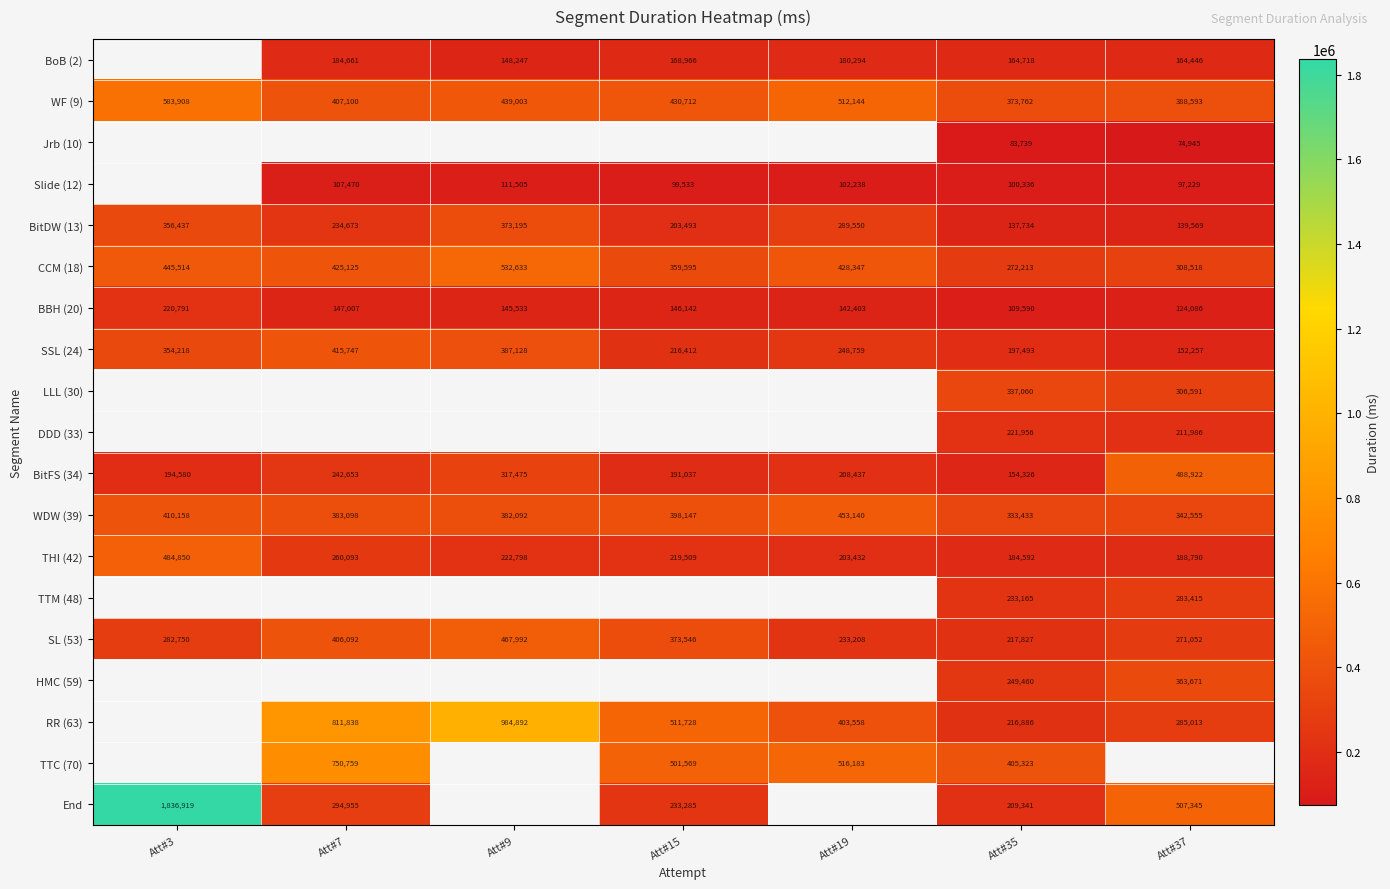

The DDD (33) series shows 299252 at Att#37. True or false?

False